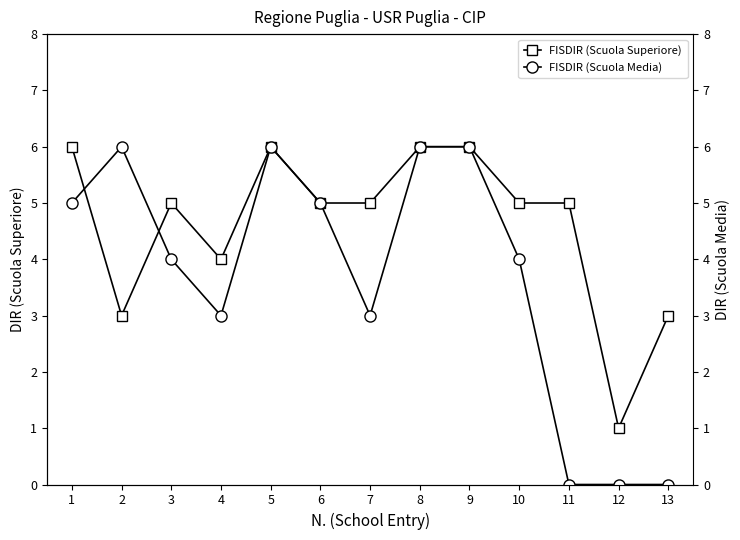

Which series has the largest range (max minus min)?

FISDIR (Scuola Media)